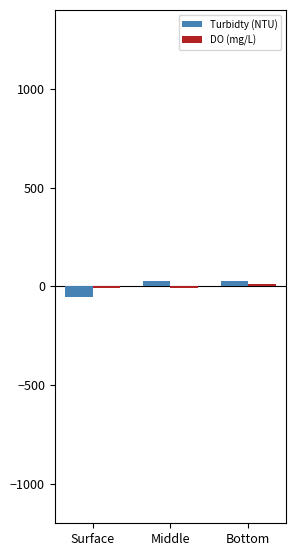

Which series has the largest total across all categories?

Turbidty (NTU)